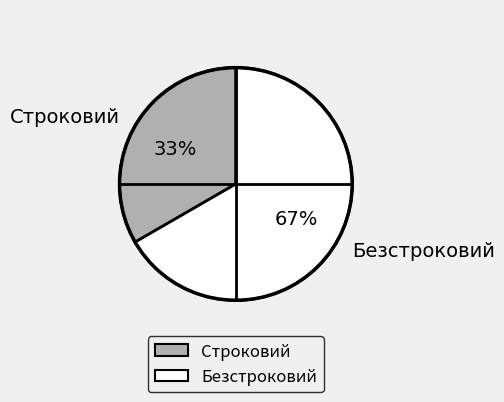

Does Безстроковий account for over 50% of the chart?

Yes